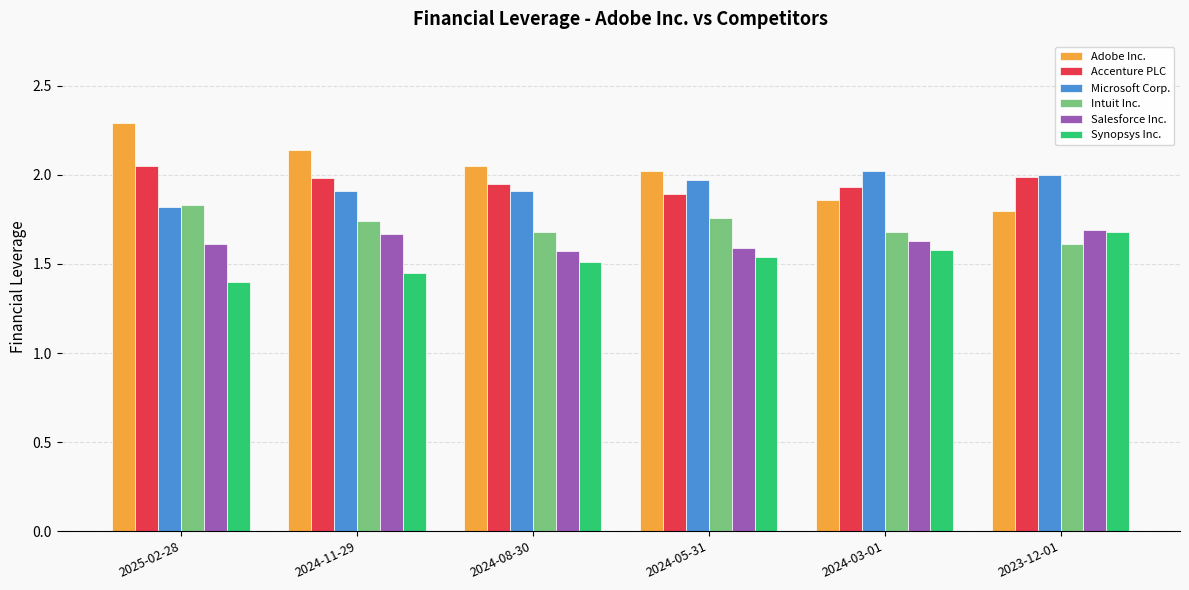

What is the sum of all Synopsys Inc. values?

9.2